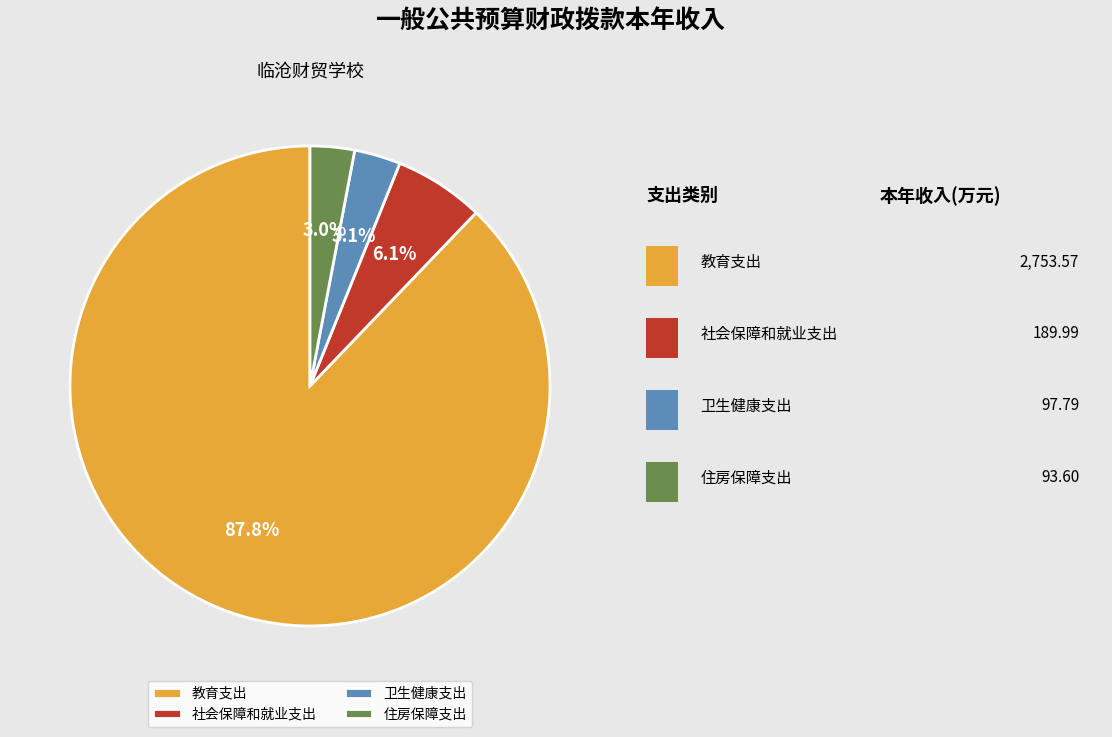

Which has a higher value, 社会保障和就业支出 or 教育支出?

教育支出